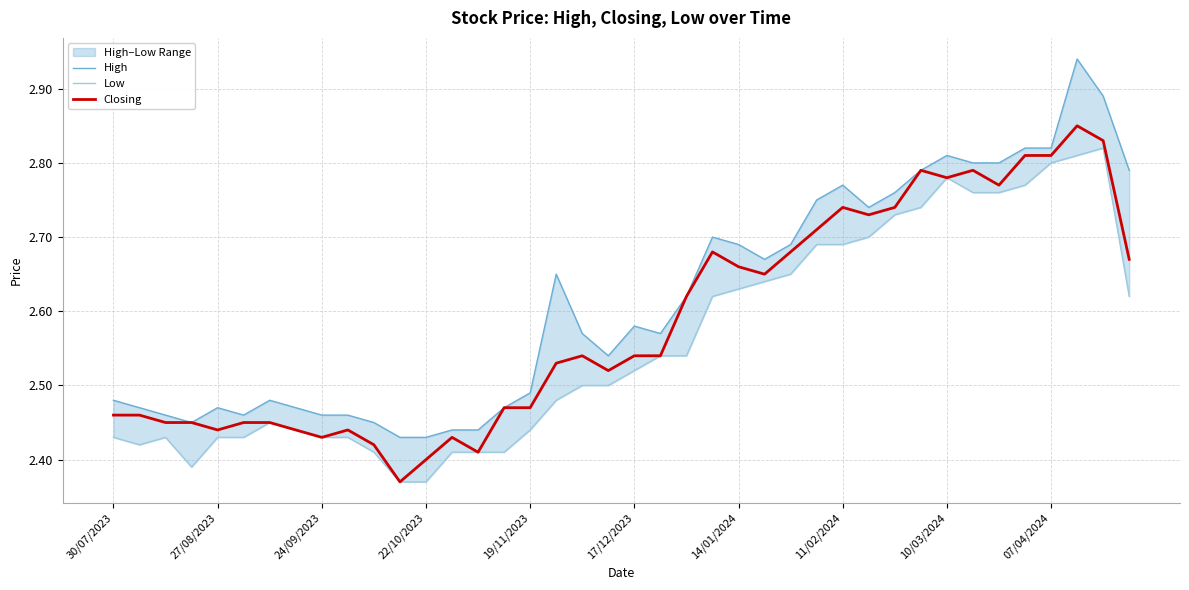

Which series has the largest total across all categories?

High